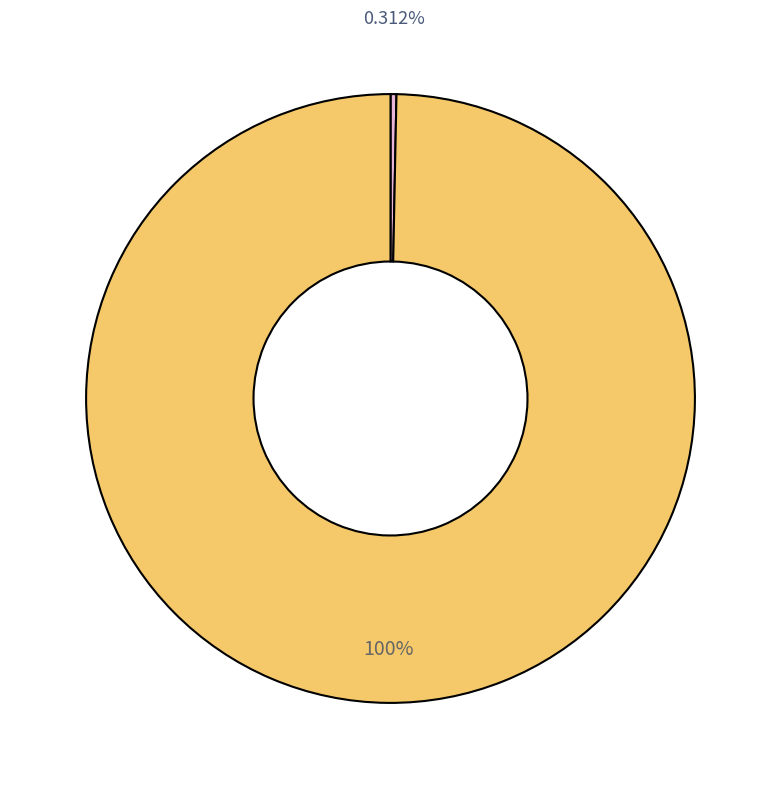

Does any single category account for the majority?

Yes